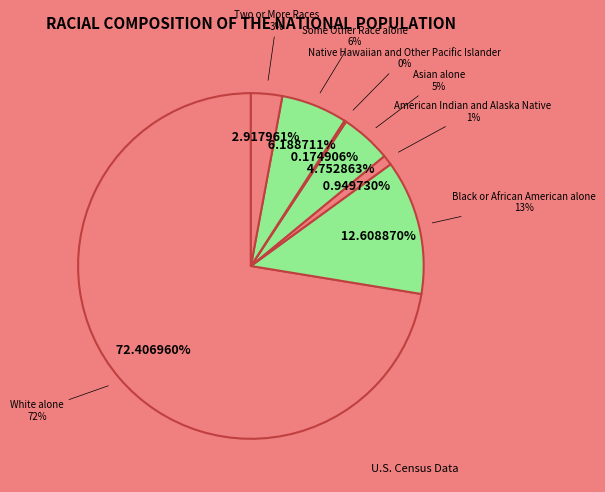

Combined, do Some Other Race alone and Native Hawaiian and Other Pacific Islander account for over 50%?

No